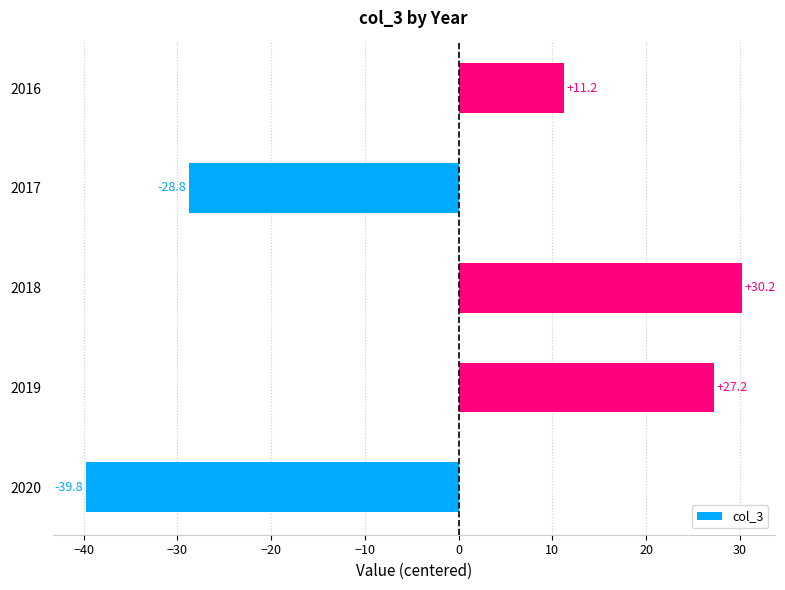

What is the difference between the maximum and second lowest values?

59.0